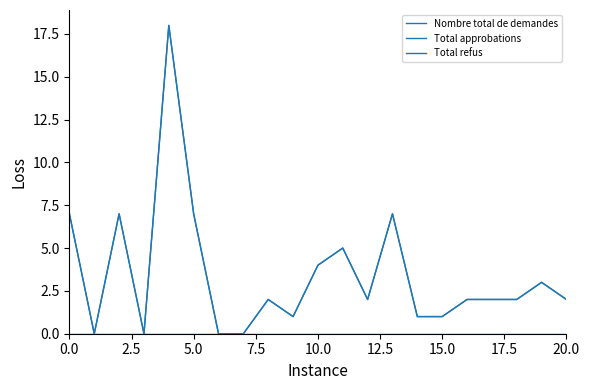

Does the chart have visible grid lines?

No